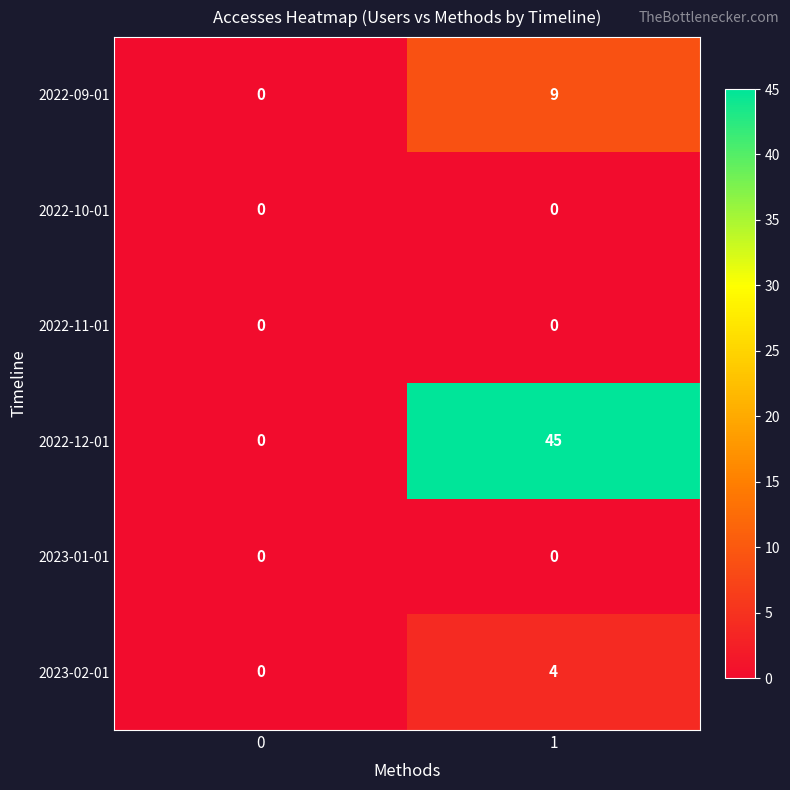

At which category does the chart reach its peak across all series?

1